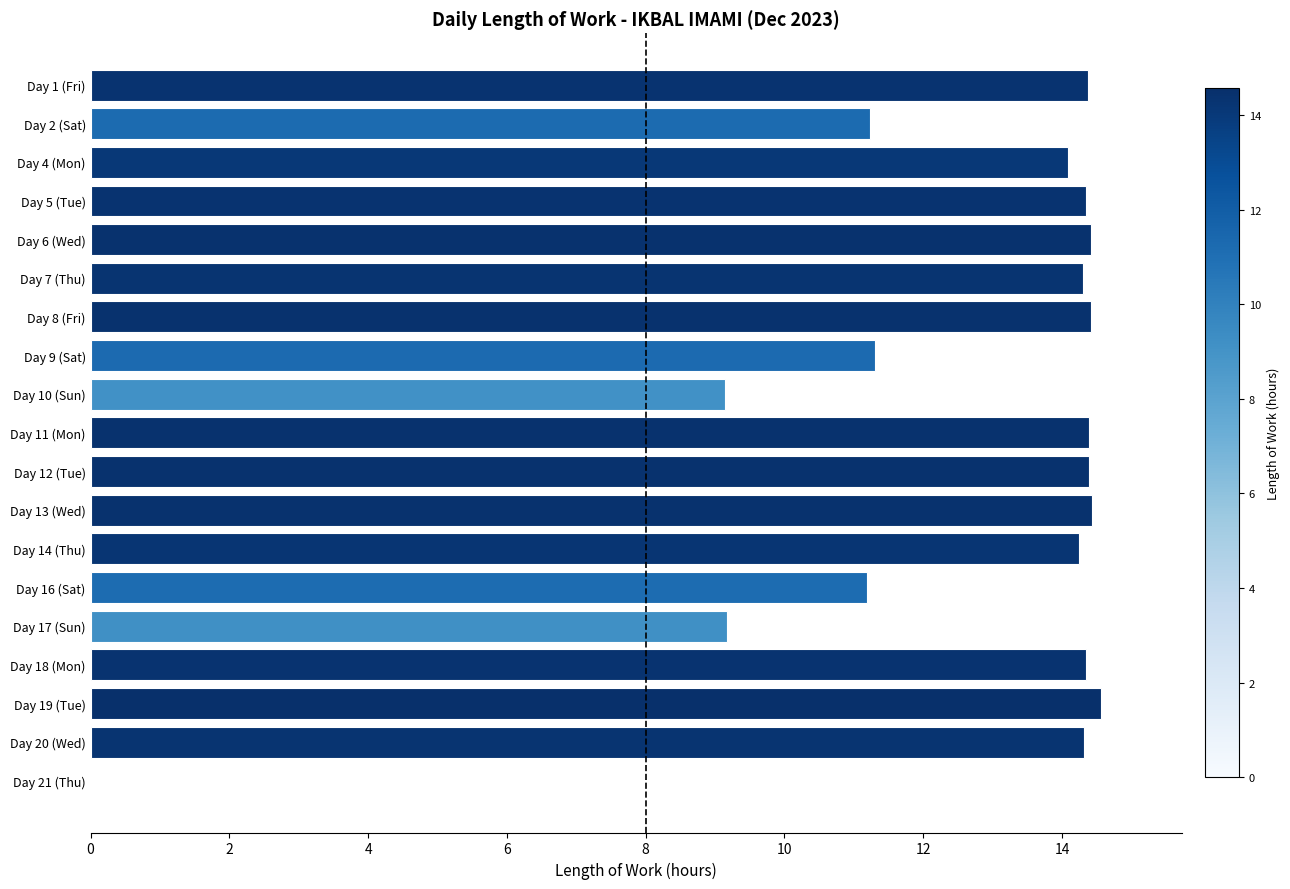

What is the greatest value displayed?

14.6